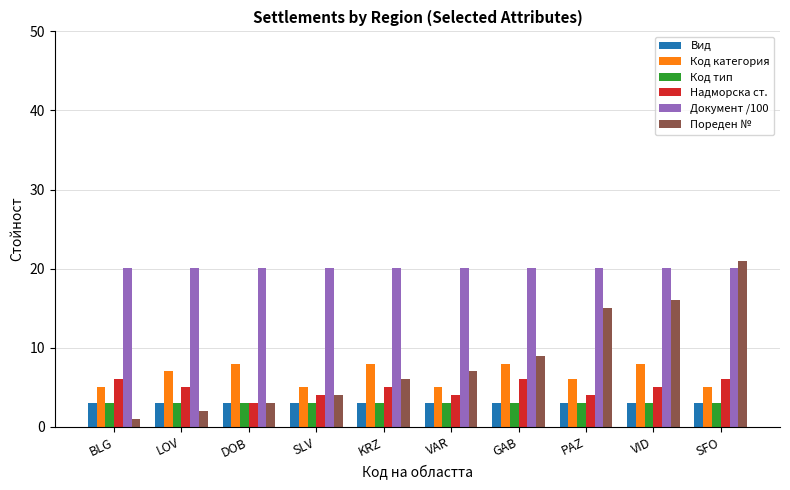

At which category is the sum across all series the highest?

SFO